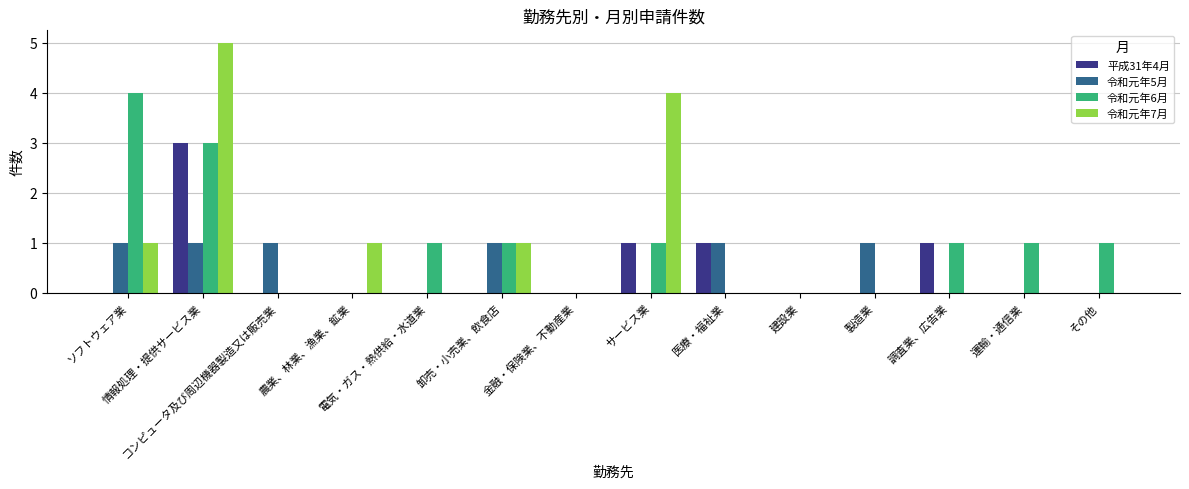

Which series has the largest range (max minus min)?

令和元年7月